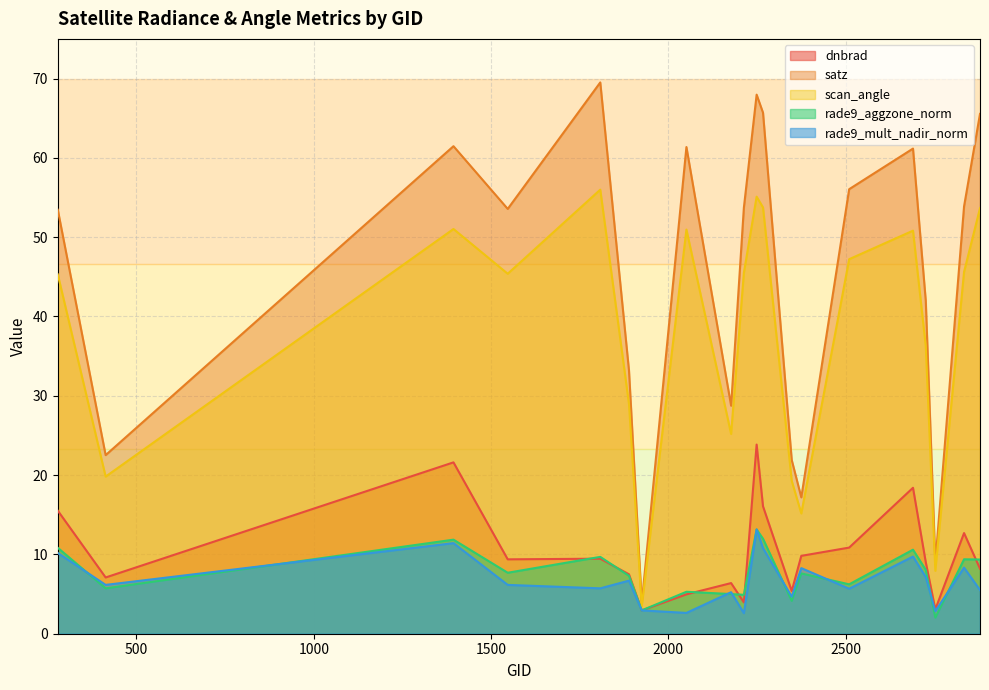

What is the sum of all dnbrad values?

206.2